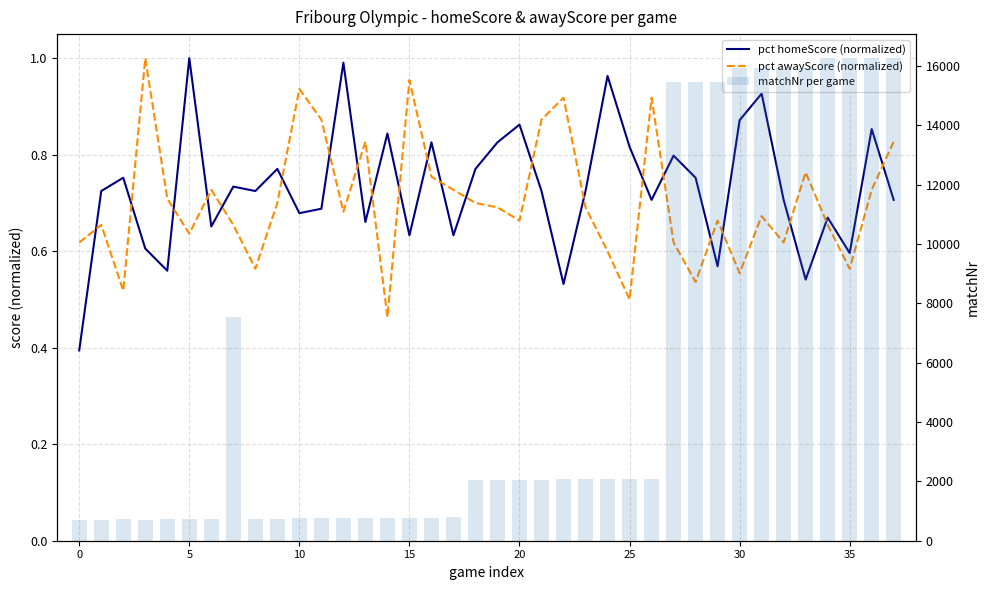

What is the lowest value of the pct homeScore (normalized) series?

0.4